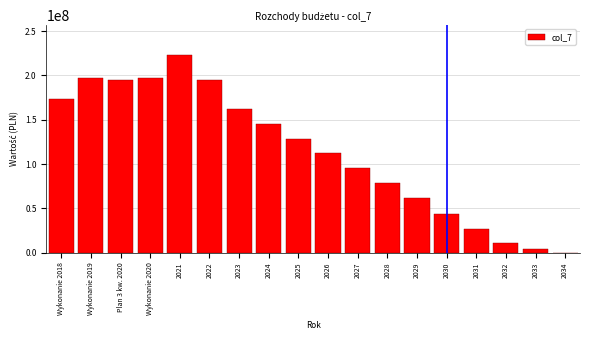

What is the greatest value displayed?

223259000.0